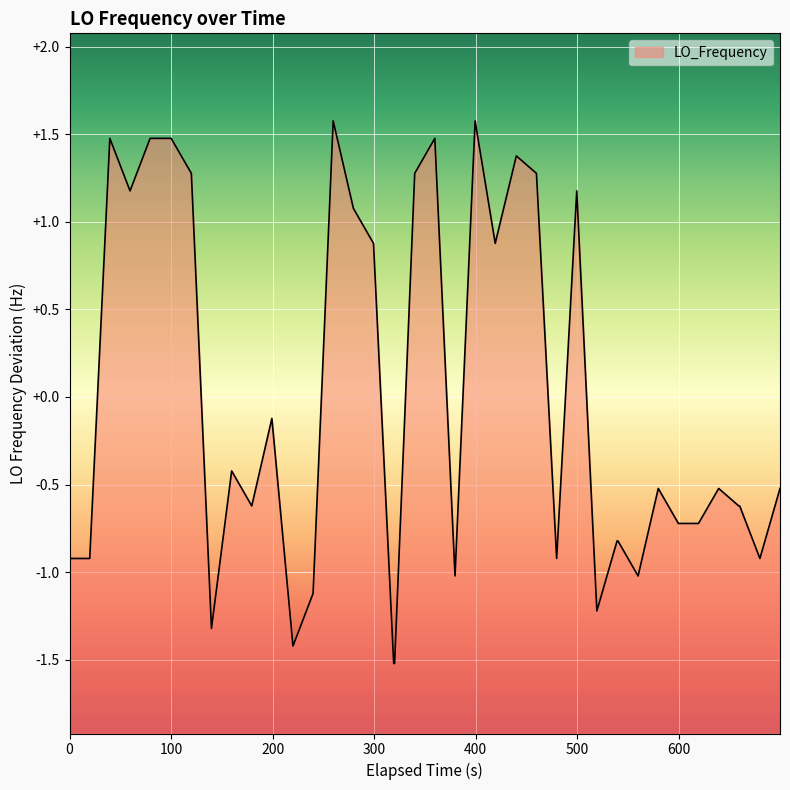

What position from the right is 0?

40